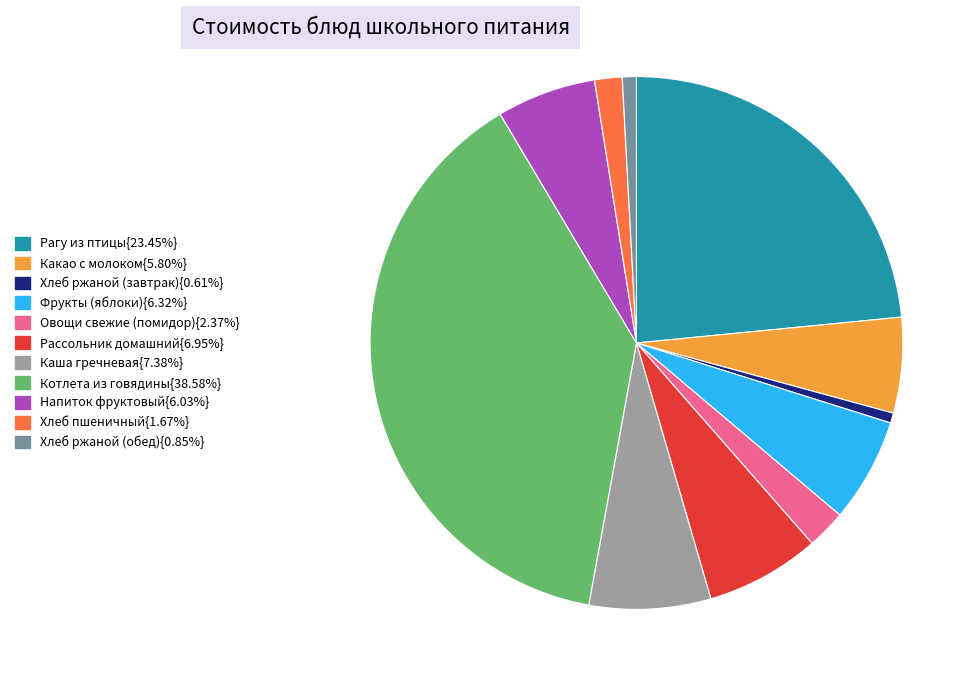

How many segments does this pie chart have?

11